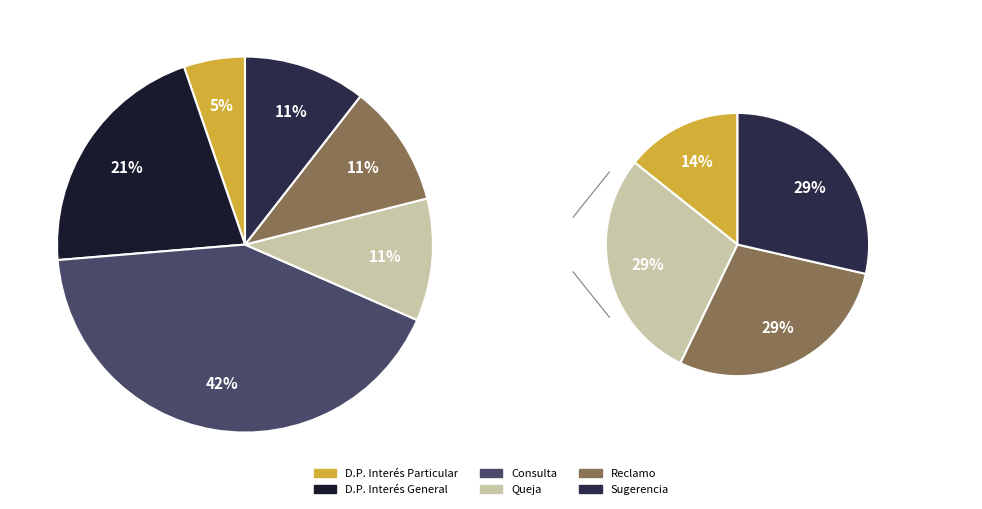

To the nearest percent, what is the difference between the largest and smallest slice percentages?

37%